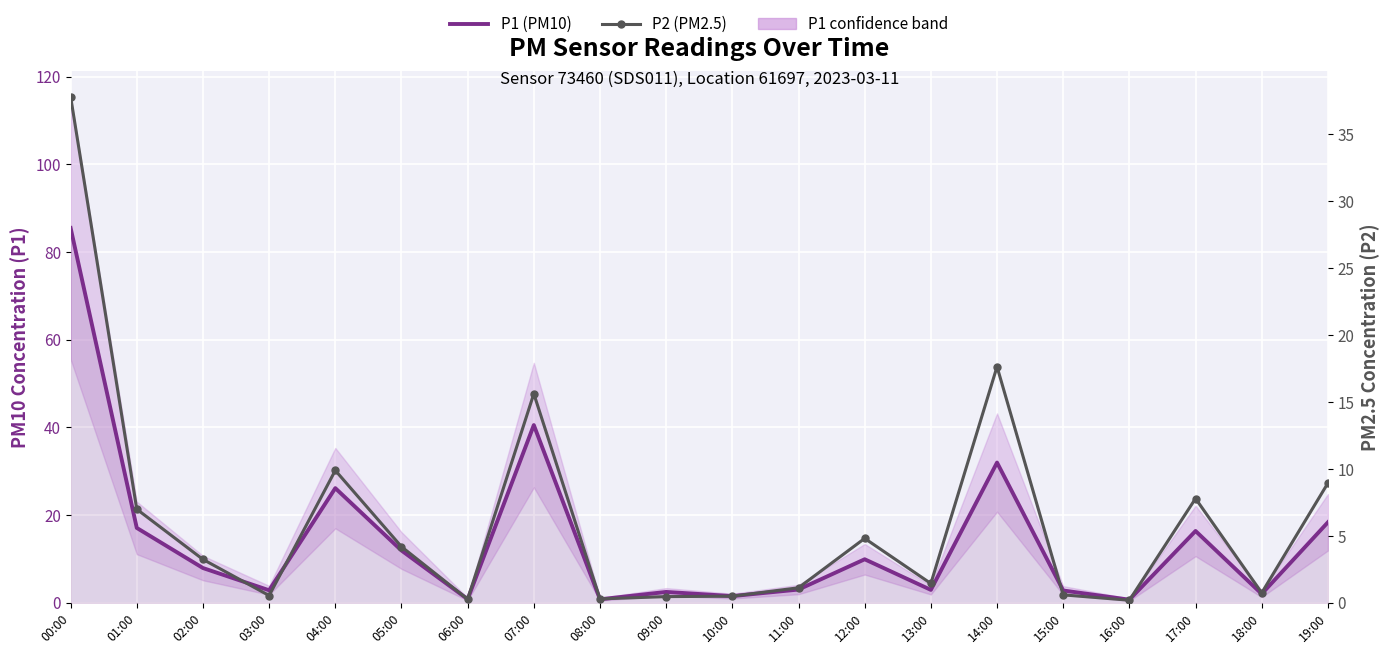

What is the label of the 13th point from the left?

12:00